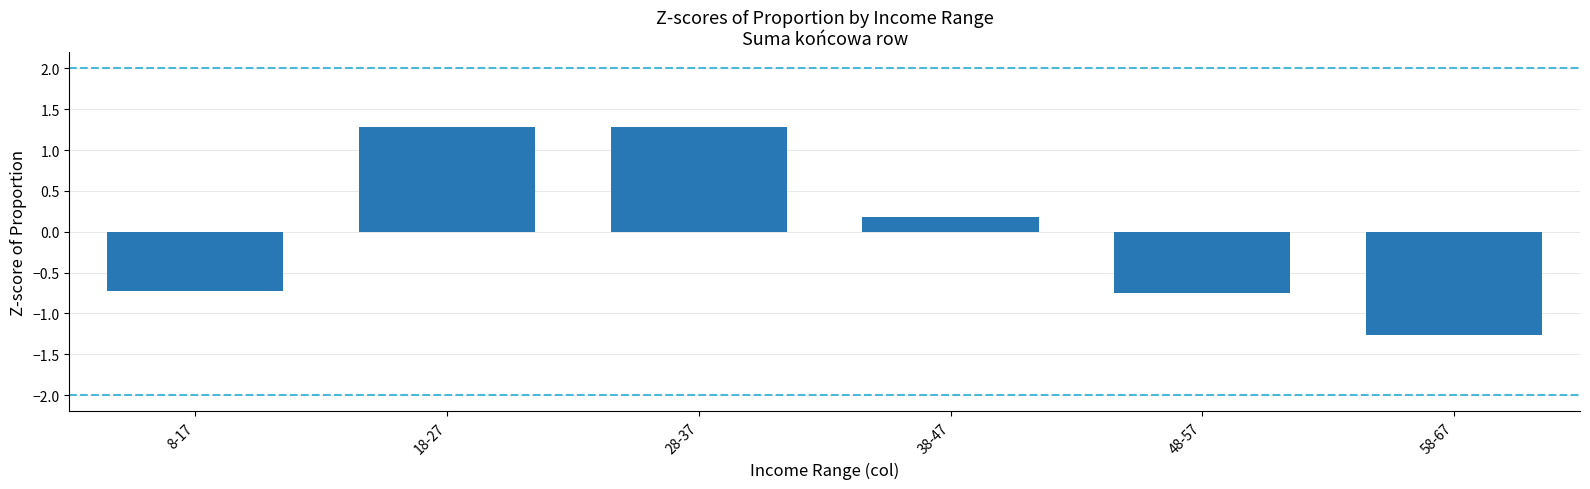

Where does the data first go above 0?

18-27